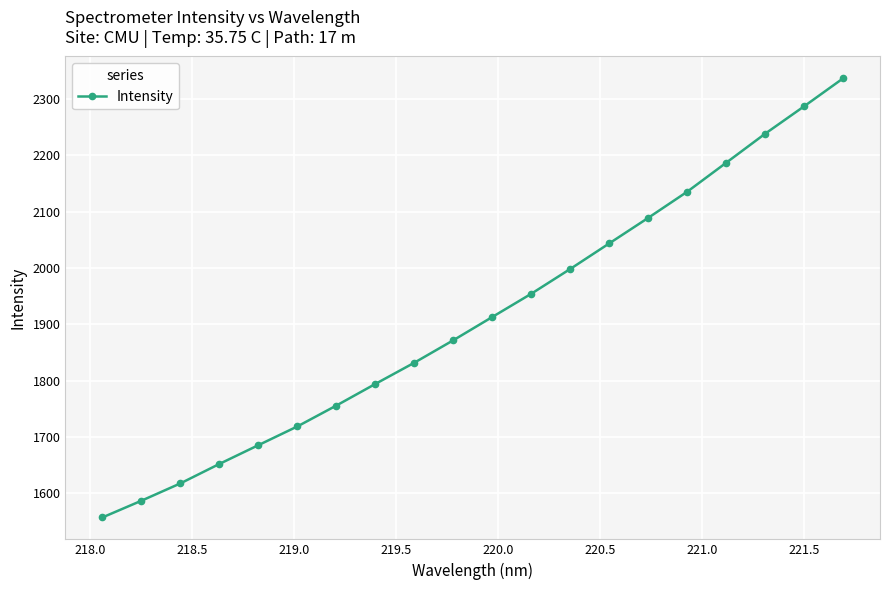

What is the difference between the maximum and second lowest values?

749.7